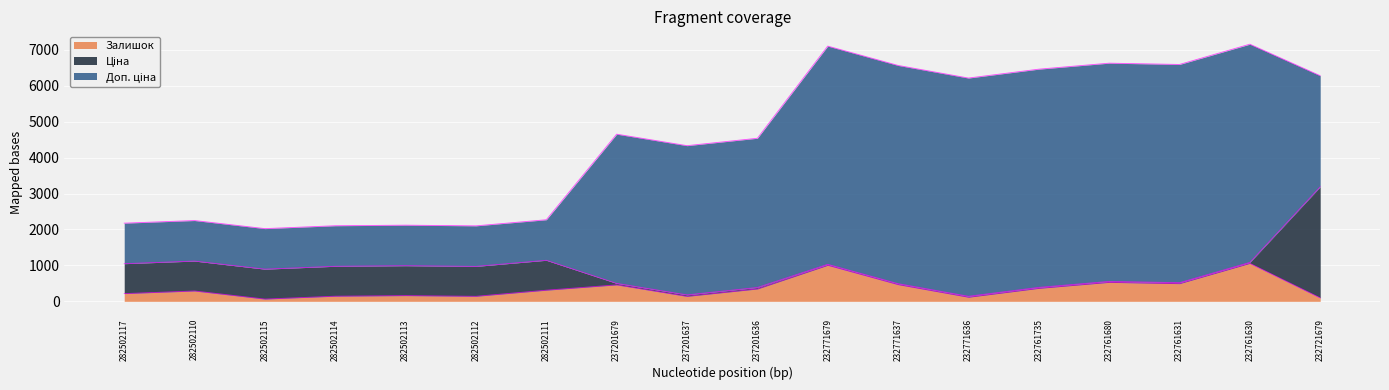

List the labels in order of Ціна value, largest first.

232721679, 282502117, 282502110, 282502115, 282502114, 282502113, 282502112, 282502111, 237201679, 237201637, 237201636, 232771679, 232771637, 232771636, 232761735, 232761680, 232761631, 232761630